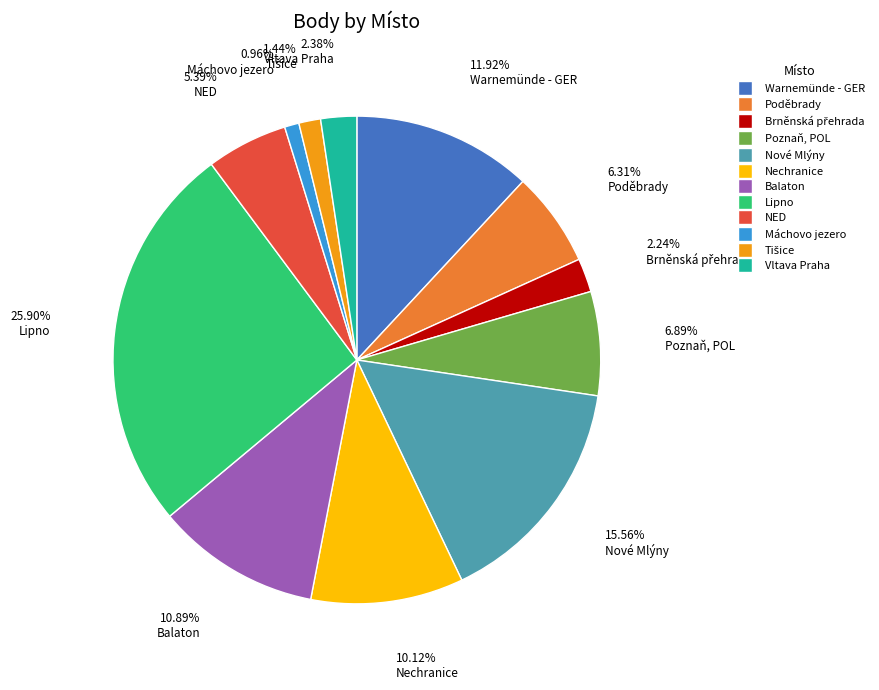

True or false: Balaton accounts for 11% of the total.

True